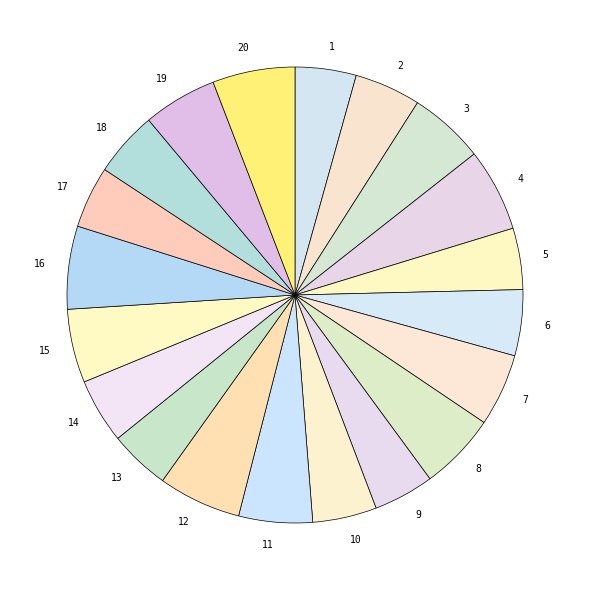

What is the ratio of the value at 9 to the value at 1?

1.0